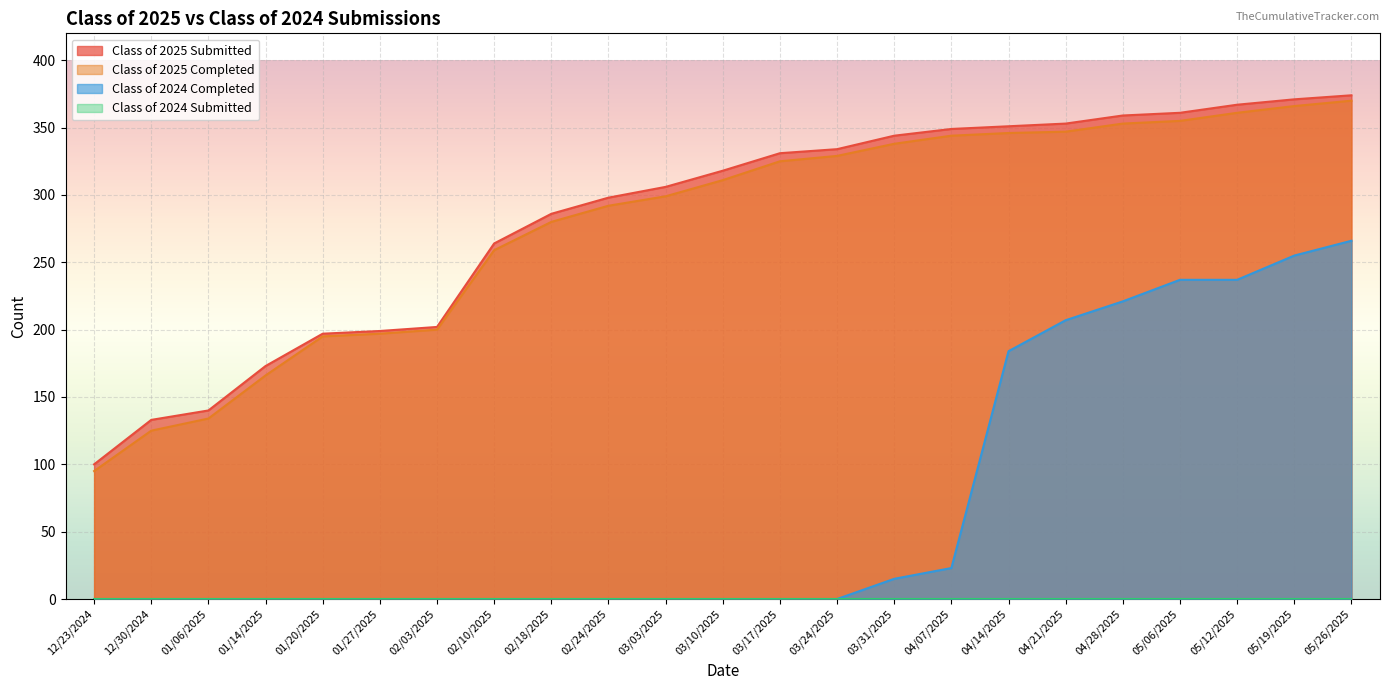

How many data points in Class of 2025 Completed are above 311?

11